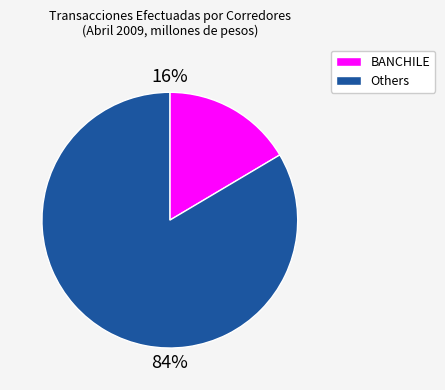

Is there any slice that represents more than half of the pie?

Yes